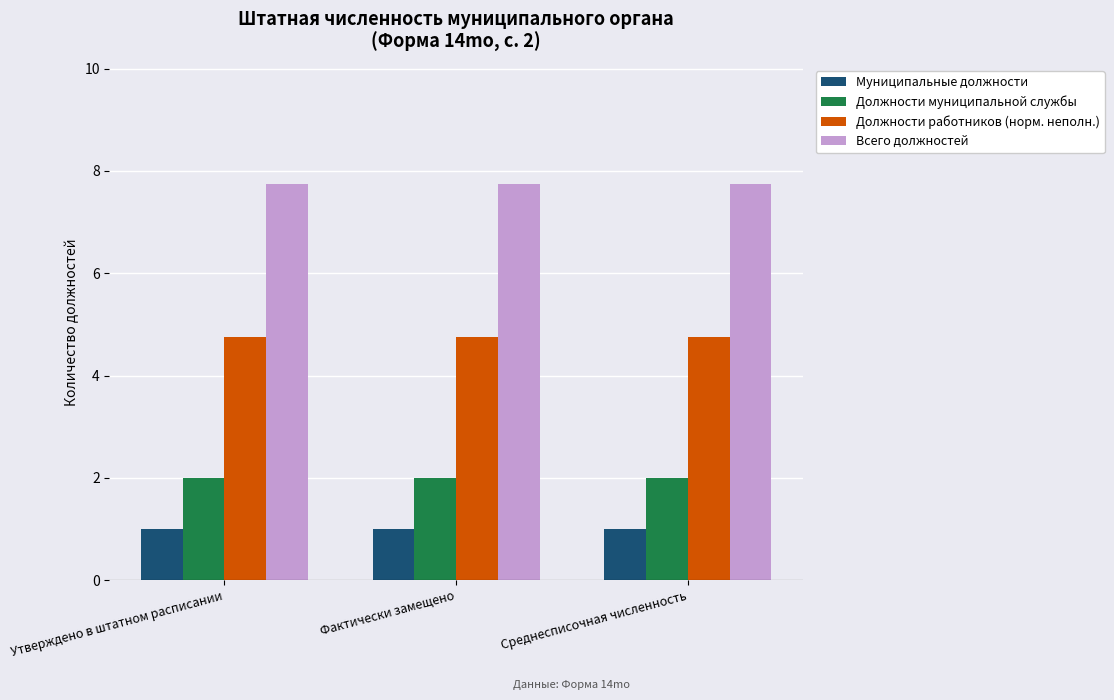

What are all the series names shown in the legend?

Муниципальные должности, Должности муниципальной службы, Должности работников (норм. неполн.), Всего должностей